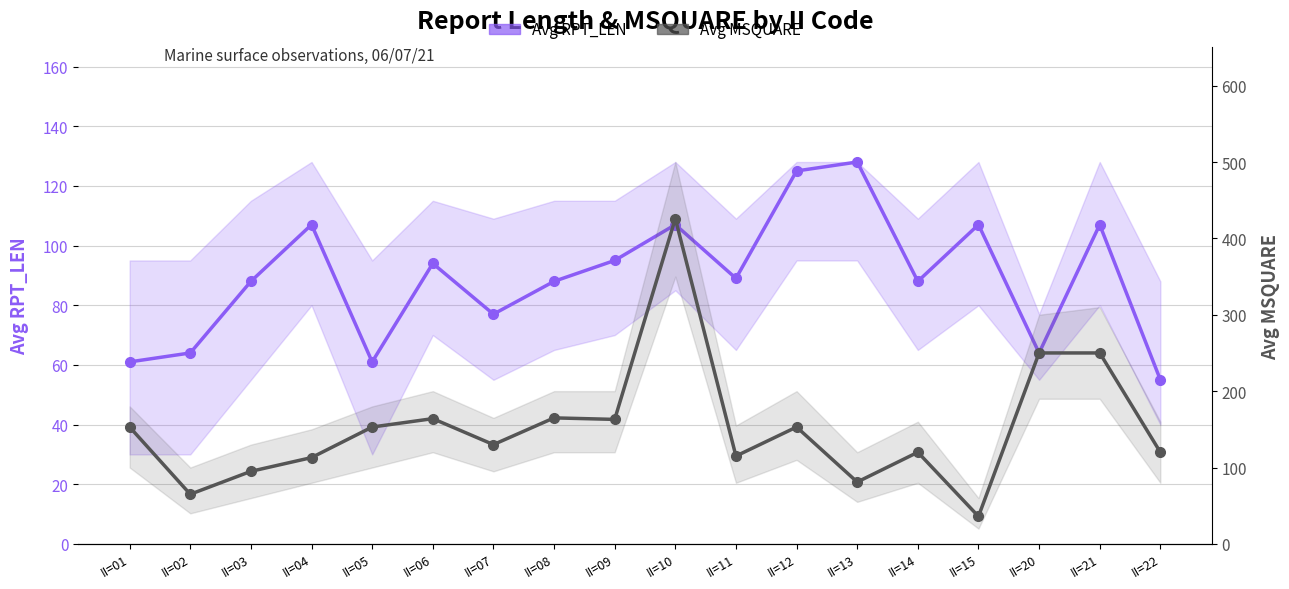

How many interior local peaks does the Avg RPT_LEN series have?

6